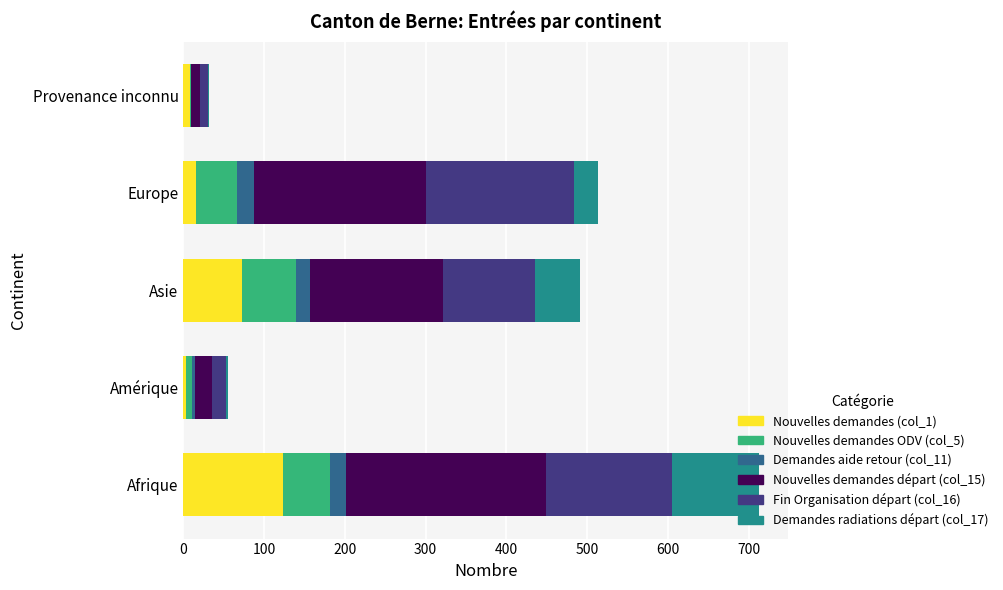

At which category is the sum across all series the highest?

Afrique